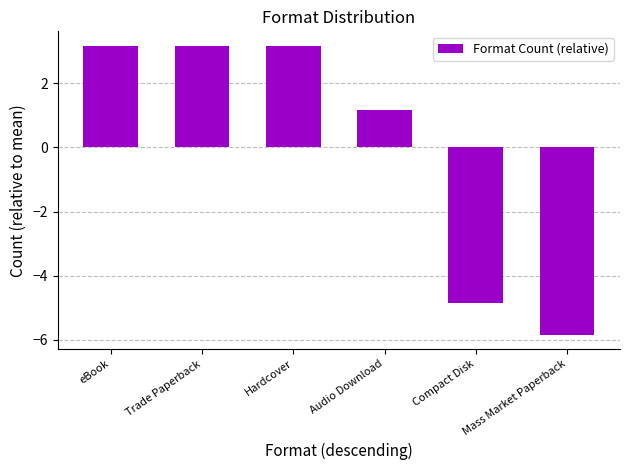

What is the difference between the values at Mass Market Paperback and Trade Paperback?

9.0